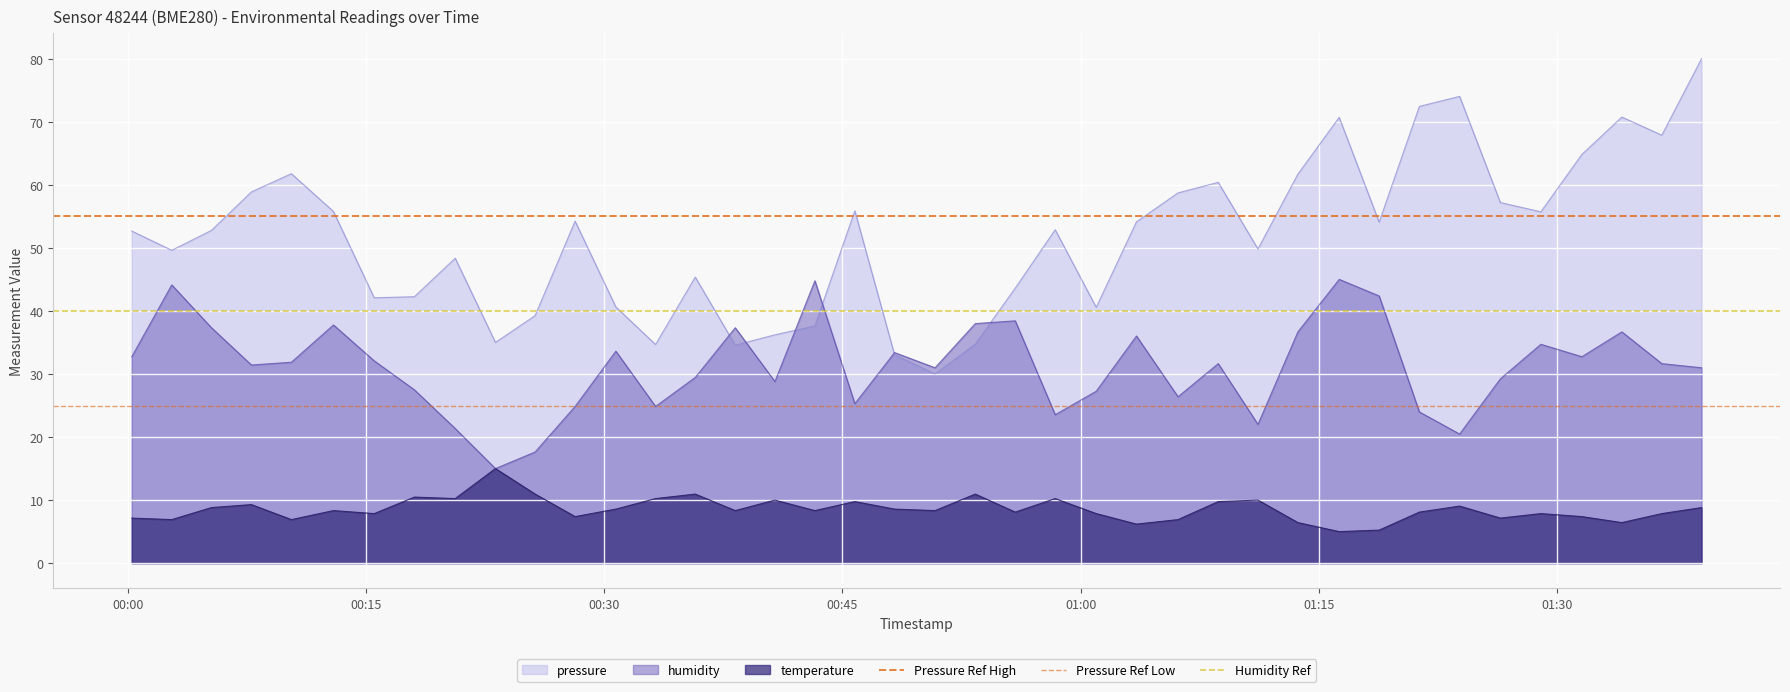

Rank the series by their maximum value, from highest to lowest.

Pressure Ref High, Humidity Ref, Pressure Ref Low